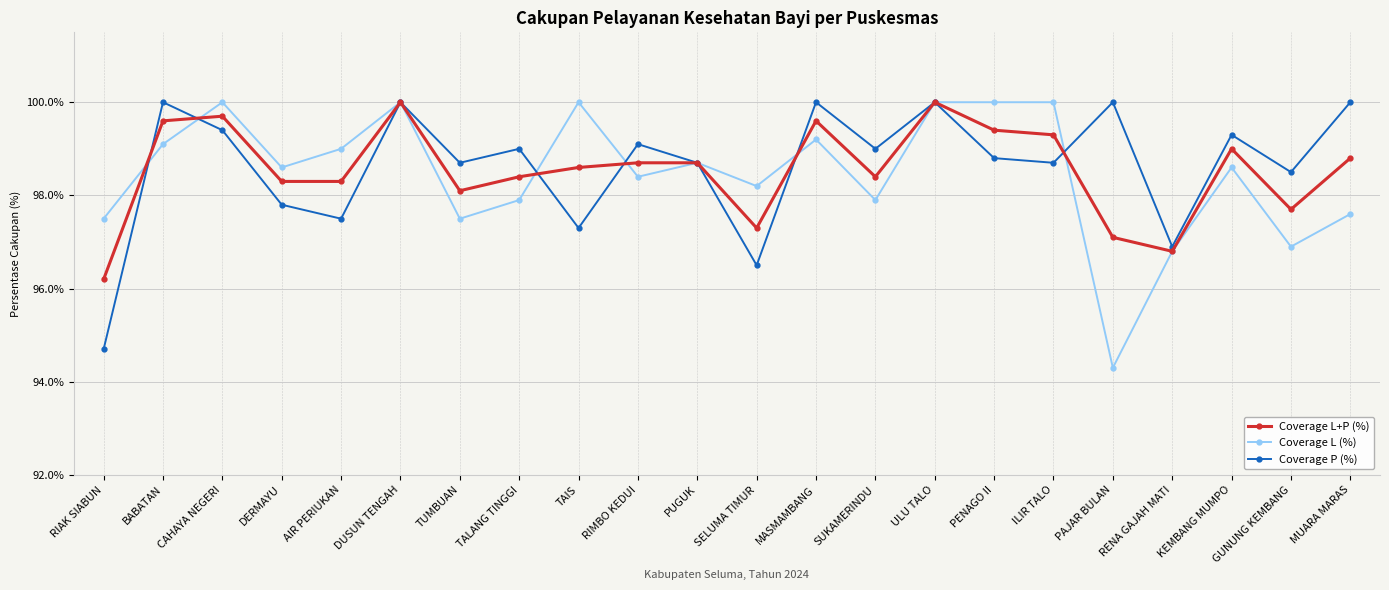

Reading right to left, list all the values displayed in this chart.

Coverage L+P (%): 98.8	97.7	99.0	96.8	97.1	99.3	99.4	100.0	98.4	99.6	97.3	98.7	98.7	98.6	98.4	98.1	100.0	98.3	98.3	99.7	99.6	96.2
Coverage L (%): 97.6	96.9	98.6	96.8	94.3	100.0	100.0	100.0	97.9	99.2	98.2	98.7	98.4	100.0	97.9	97.5	100.0	99.0	98.6	100.0	99.1	97.5
Coverage P (%): 100.0	98.5	99.3	96.9	100.0	98.7	98.8	100.0	99.0	100.0	96.5	98.7	99.1	97.3	99.0	98.7	100.0	97.5	97.8	99.4	100.0	94.7